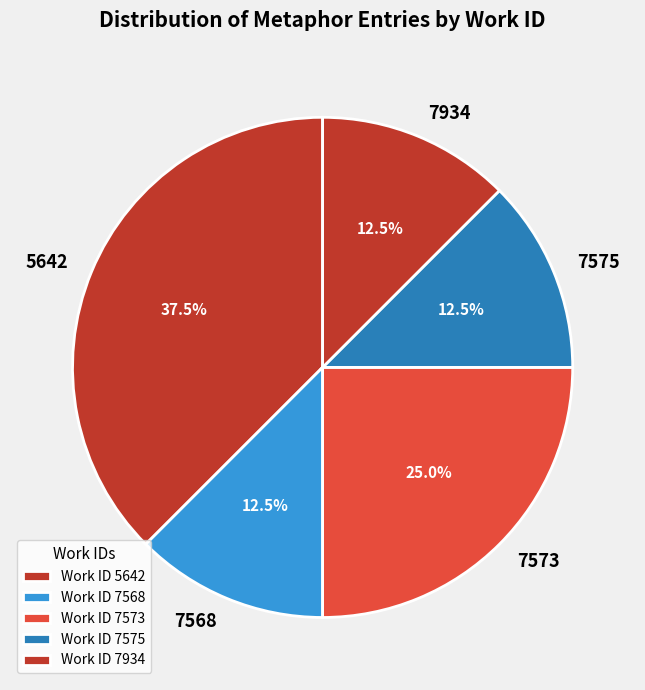

To the nearest percent, what is the average slice percentage?

20%